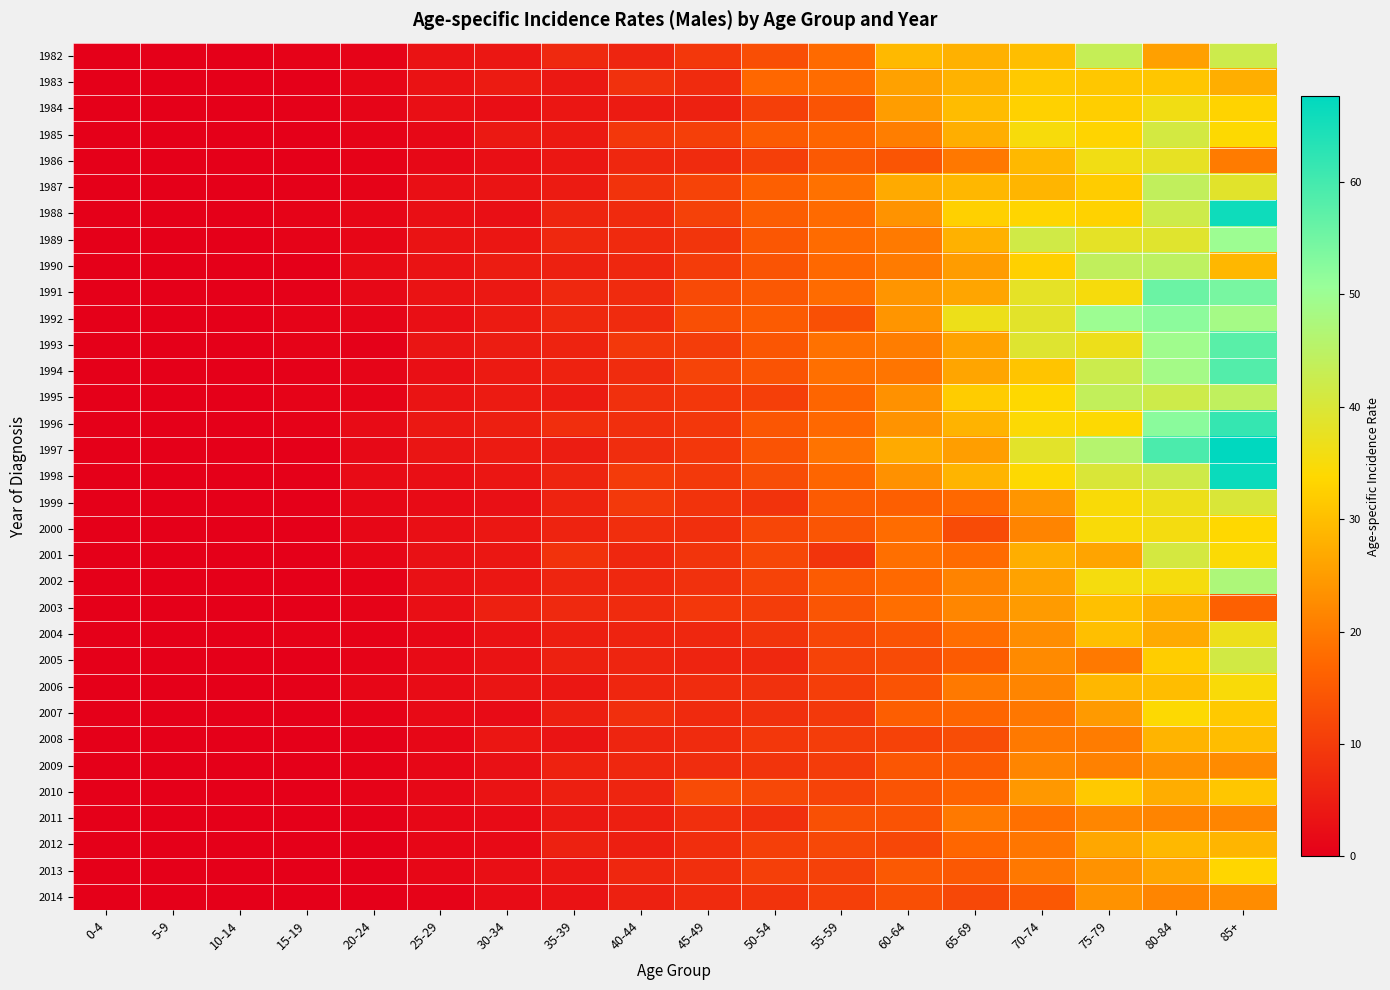

Rank the series at 65-69 from highest to lowest value.

1992, 1988, 1995, 1984, 1987, 1998, 1996, 1983, 1982, 1989, 1985, 1994, 1991, 1993, 1997, 1990, 2003, 2002, 2006, 2011, 1986, 2004, 2001, 1999, 2012, 2007, 2010, 2005, 2009, 2013, 2008, 2000, 2014